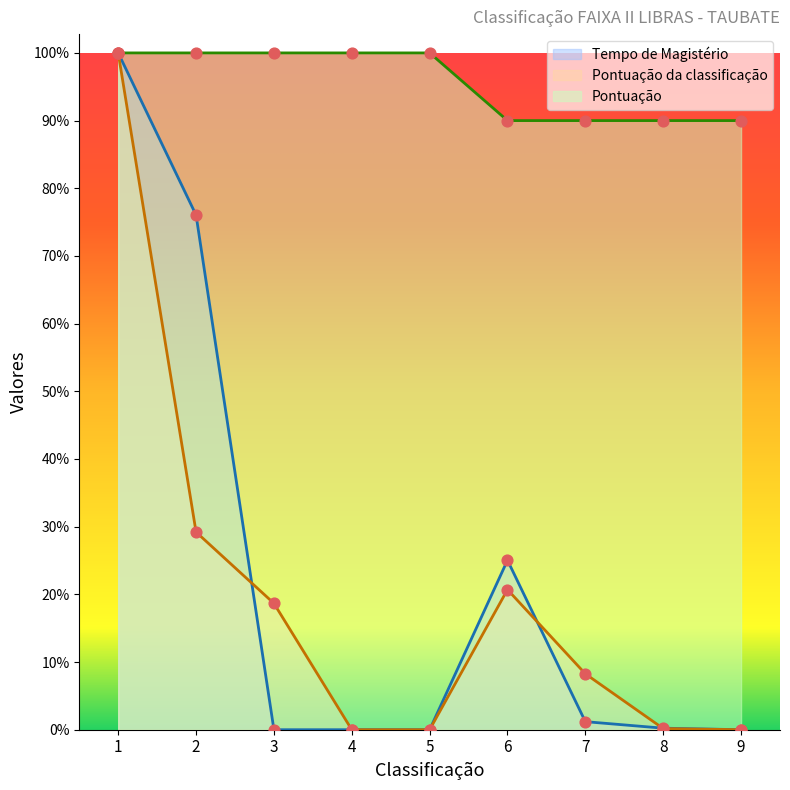

What are all the series names shown in the legend?

Tempo de Magistério, Pontuação da classificação, Pontuação